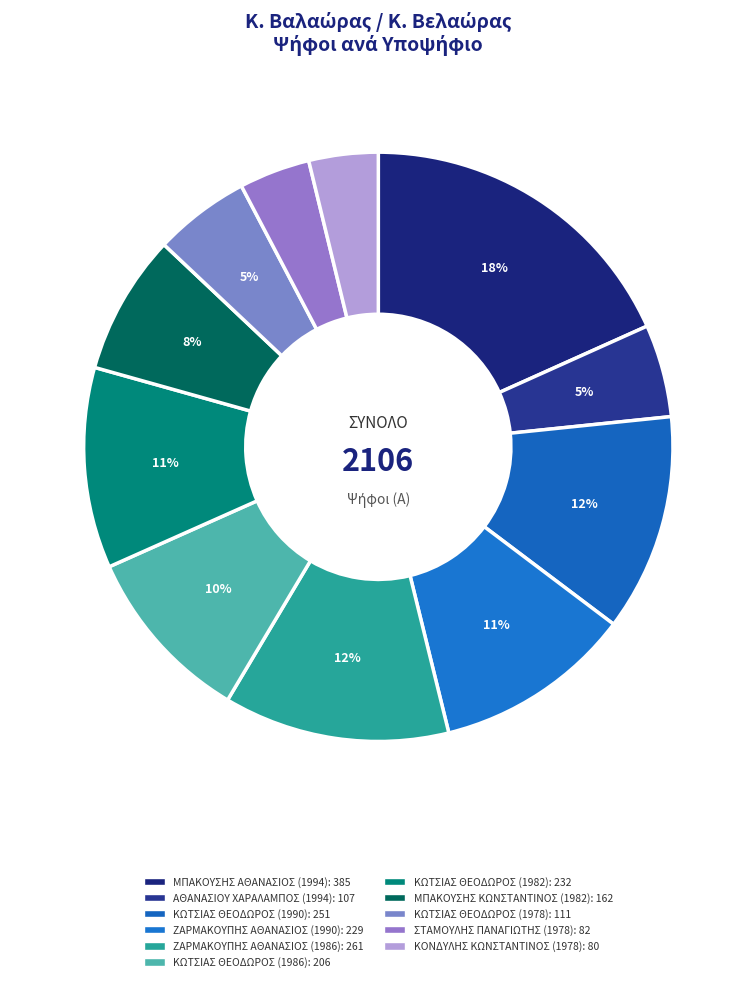

What is the smallest slice in the pie chart?

ΚΟΝΔΥΛΗΣ ΚΩΝΣΤΑΝΤΙΝΟΣ (1978)